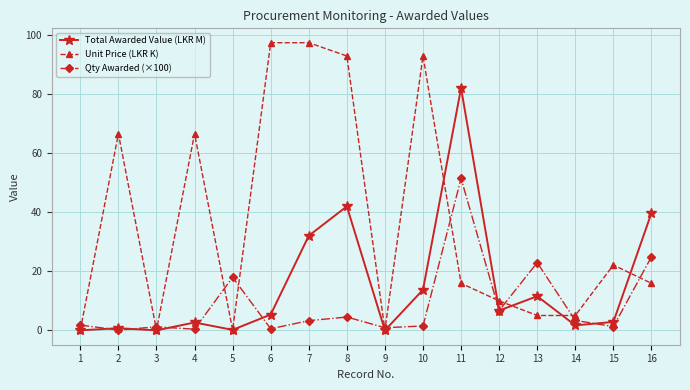

What is the value of the Total Awarded Value (LKR M) point at the 2nd from the left?

0.7